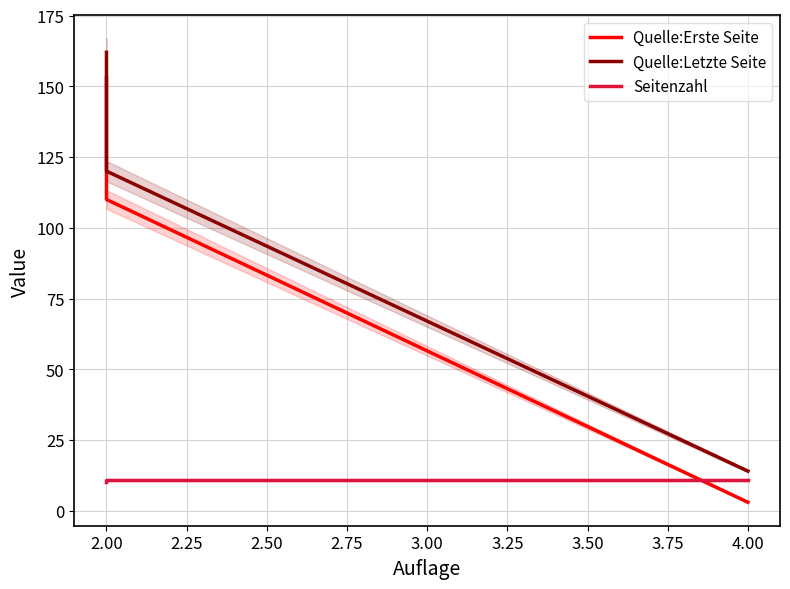

What is the lowest value of the Seitenzahl series?

10